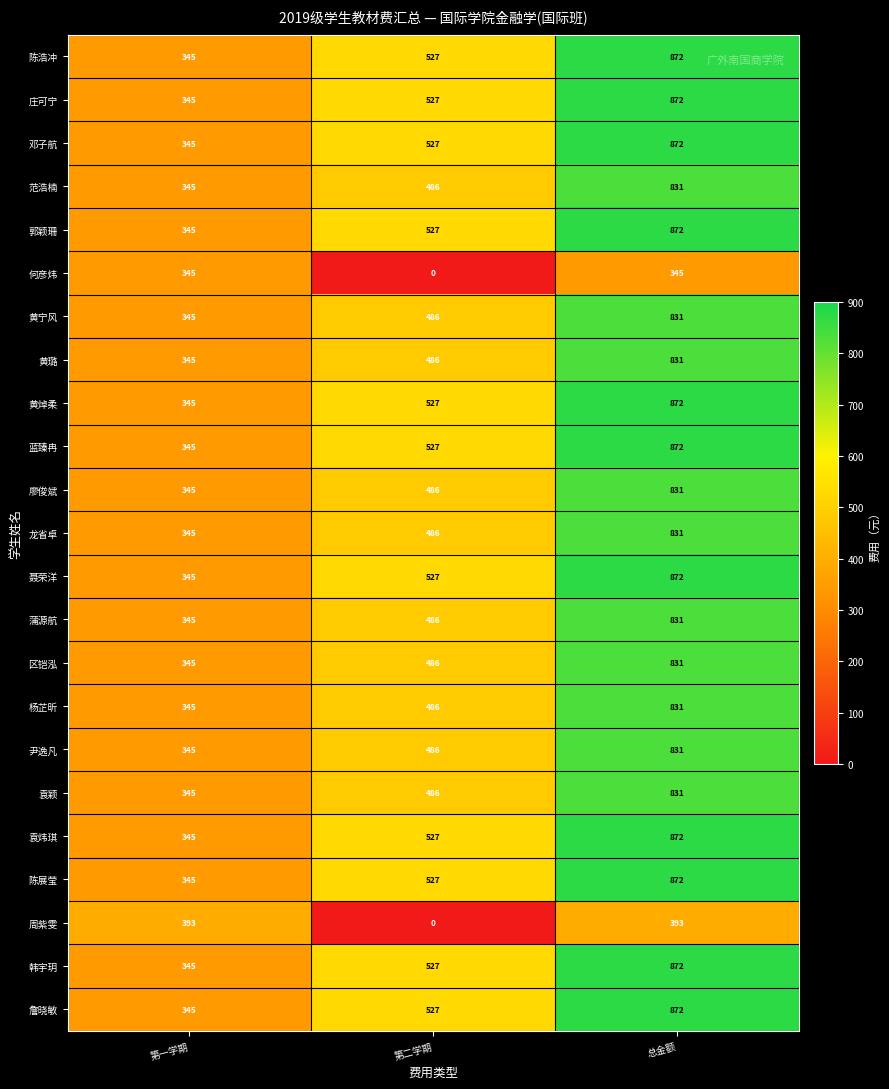

At which label is 黄宁风 closest to 588?

第二学期